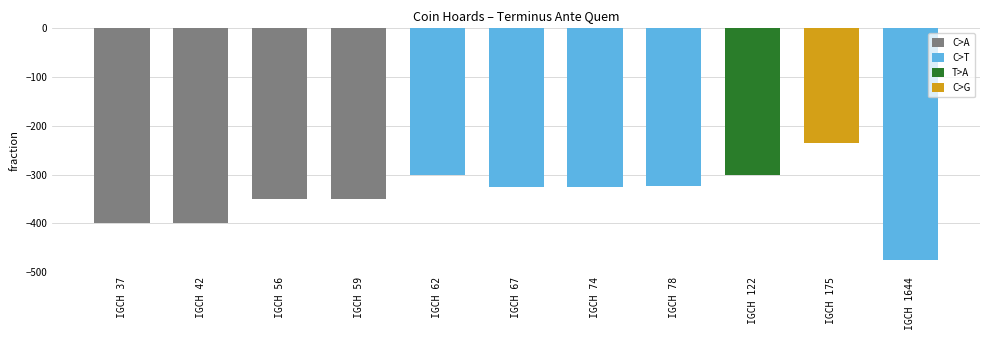

Are the bars horizontal?

No